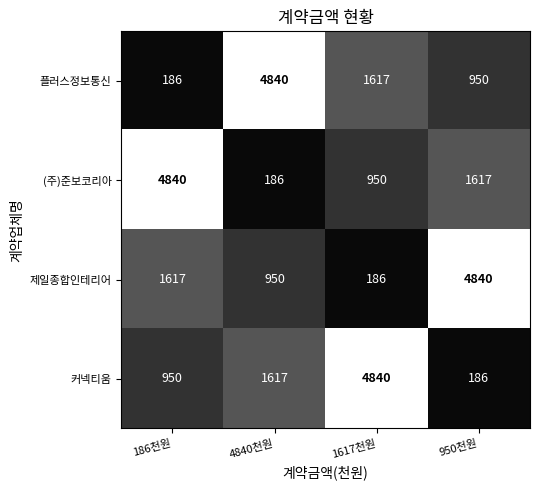

At how many categories does at least one series exceed 3923?

4